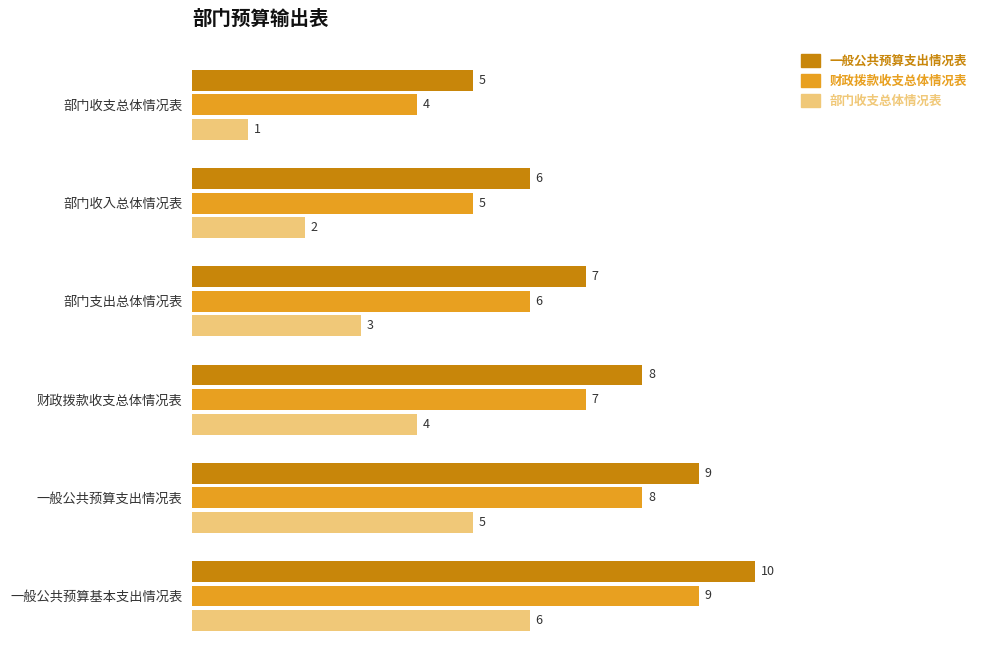

What is the highest value of the 部门收支总体情况表 series?

6